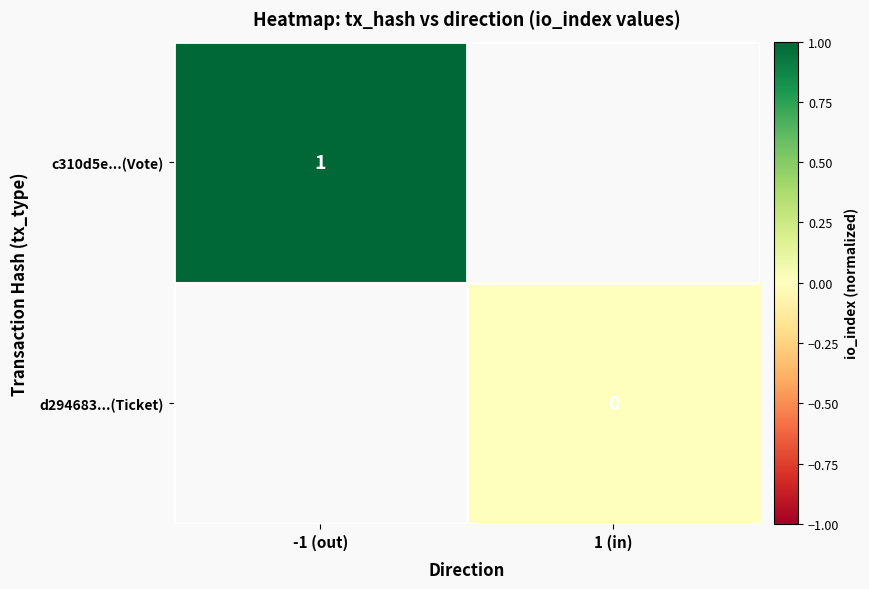

The value of c310d5e...(Vote) at -1 (out) is 1. True or false?

True